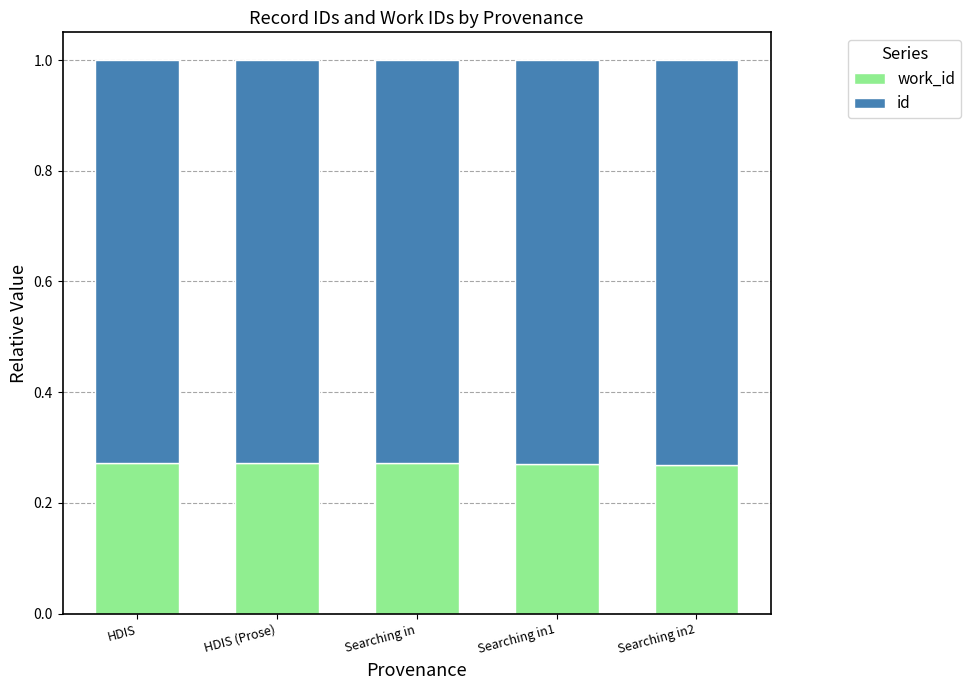

What are all the series names shown in the legend?

work_id, id